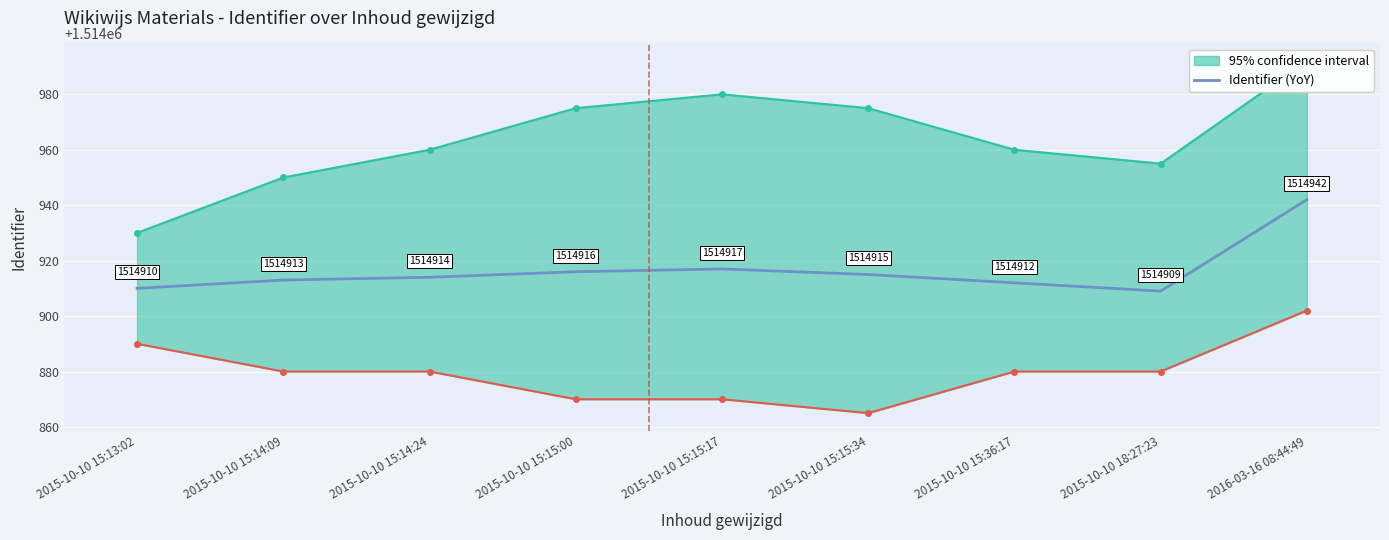

Where is the first local maximum?

2015-10-10 15:15:17